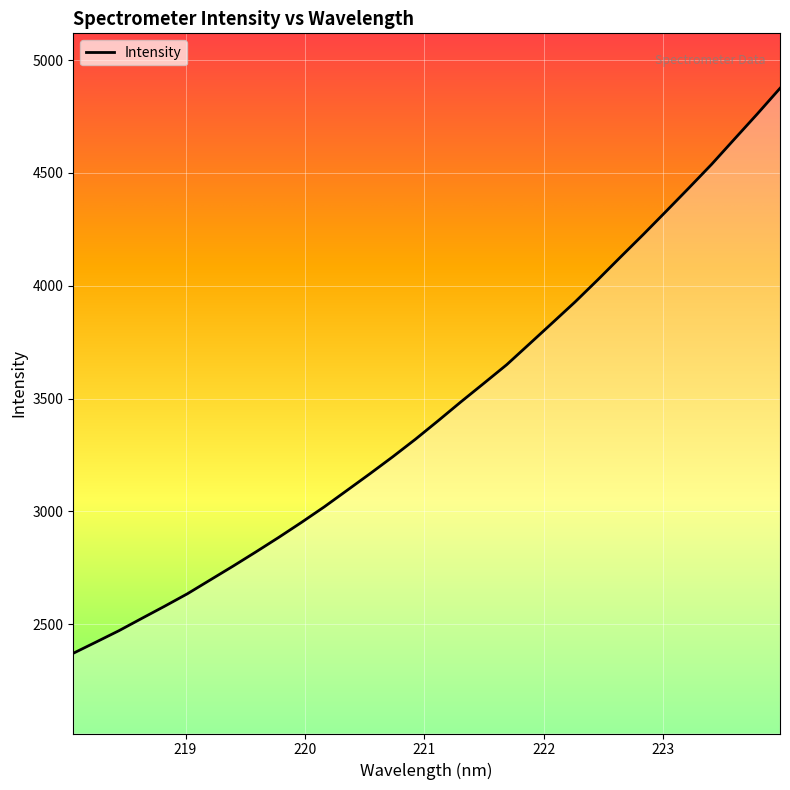

What is the difference between the maximum and minimum values?

2504.4